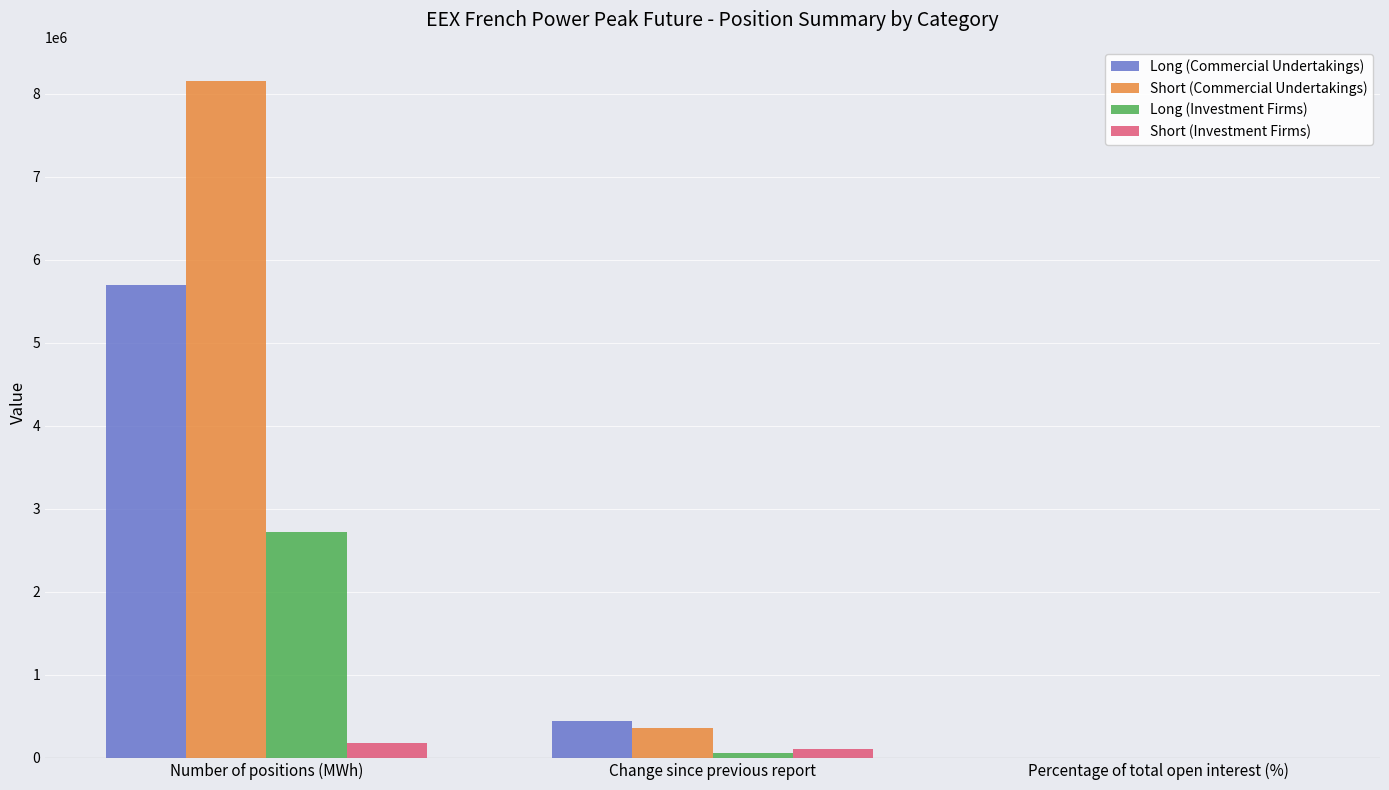

What are all the series names shown in the legend?

Long (Commercial Undertakings), Short (Commercial Undertakings), Long (Investment Firms), Short (Investment Firms)